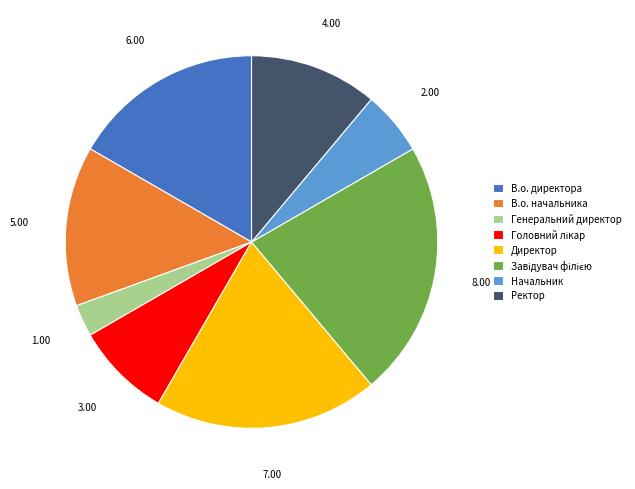

Do Начальник and Директор together represent more than half of the pie?

No